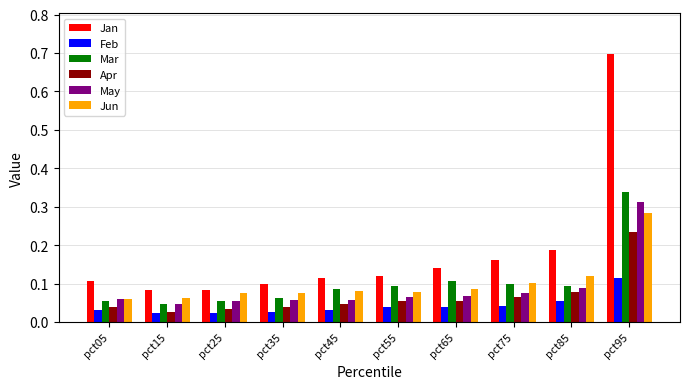

How many Jan values are between 0 and 1?

10